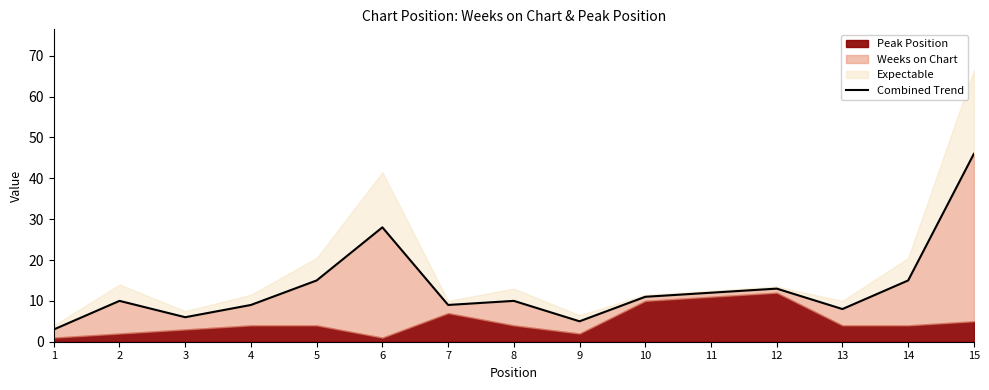

At which category does the chart reach its minimum across all series?

1